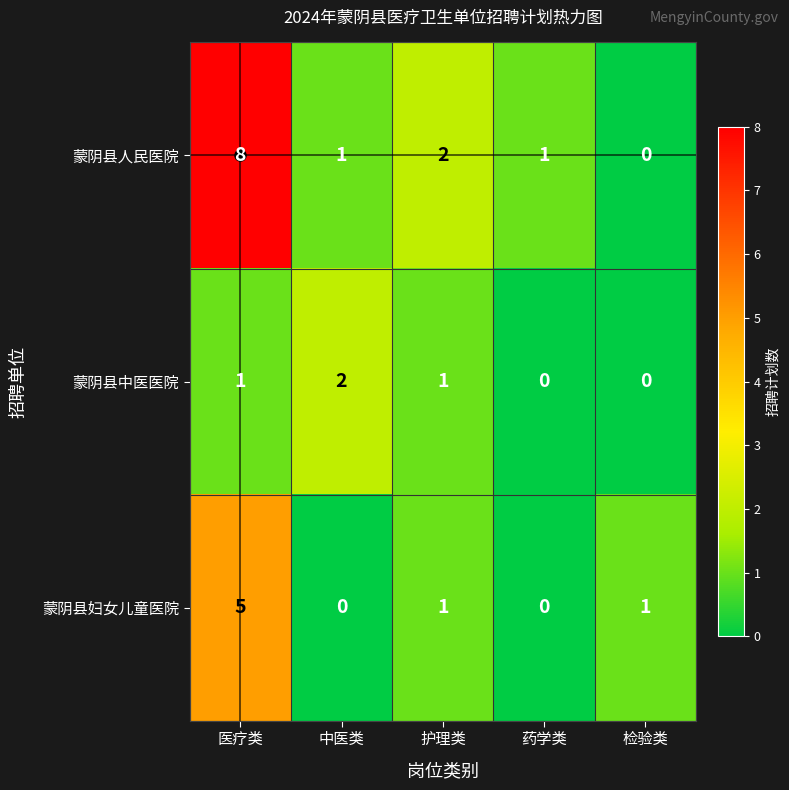

Count the 蒙阴县妇女儿童医院 values in the range 0 to 1.

4